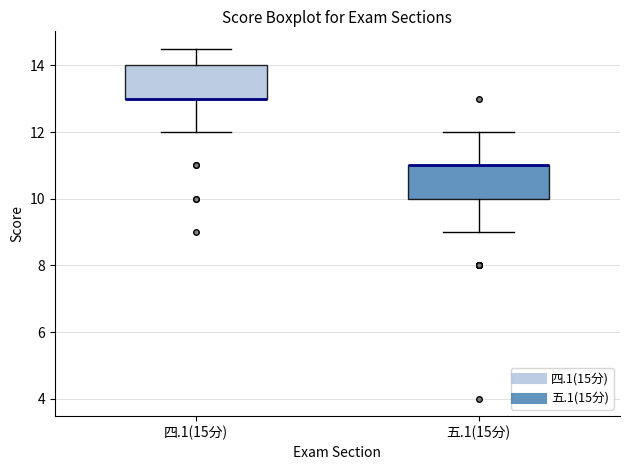

Reading left to right, read every box against the y-axis: the position of its median line, the range the box covers, and the ends of its whiskers. The values are not printed on the chart, so give them approximately, as read against the axis.

四.1(15分): median 13.0 (drawn on the box's lower edge), box 13.0 to 14.0, whiskers 12.0 to 14.6
五.1(15分): median 11.0 (drawn on the box's upper edge), box 10.0 to 11.0, whiskers 9.0 to 12.0